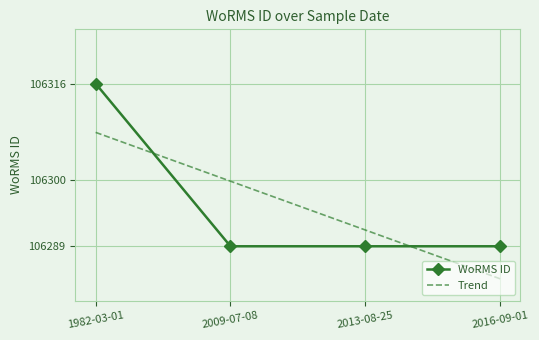

What is the total value across all series at 2016-09-01?

212572.6